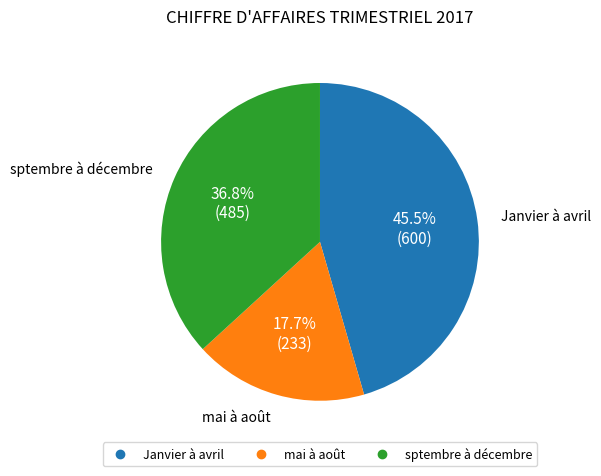

Which has a higher value, Janvier à avril or mai à août?

Janvier à avril